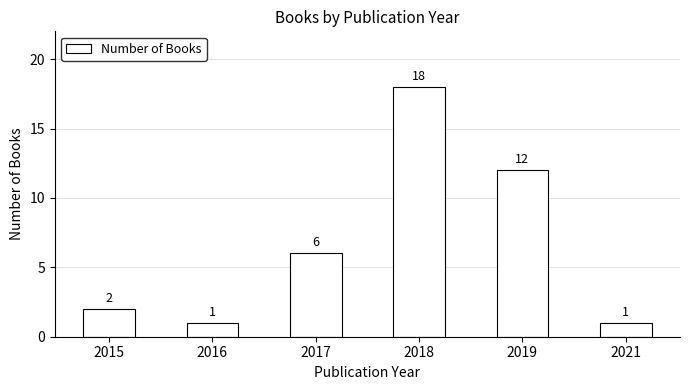

Between 2021 and 2015, which is larger?

2015